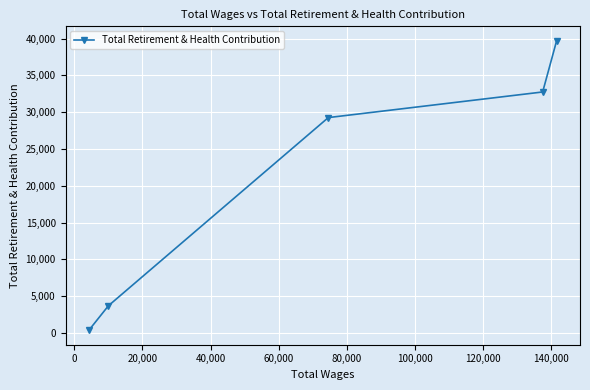

How many lines are shown in the chart?

1